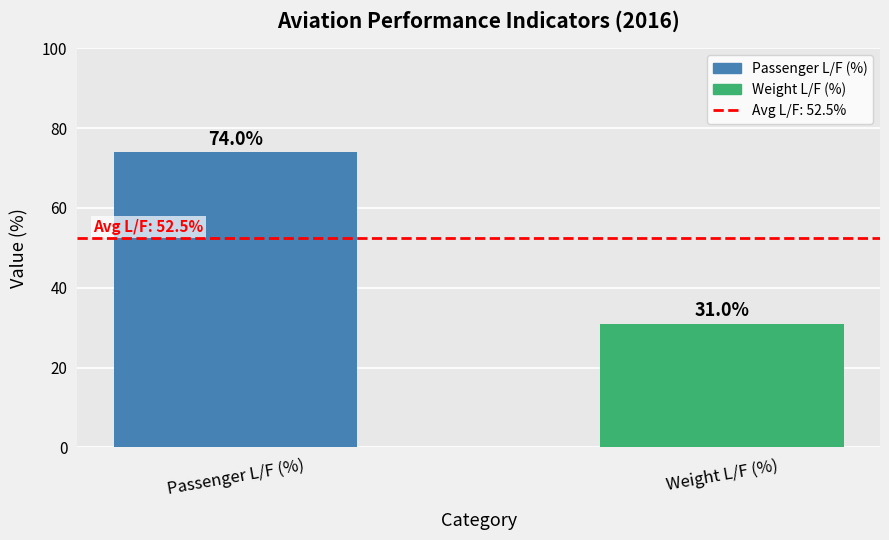

What is the difference between the values at Weight L/F (%) and Passenger L/F (%)?

43